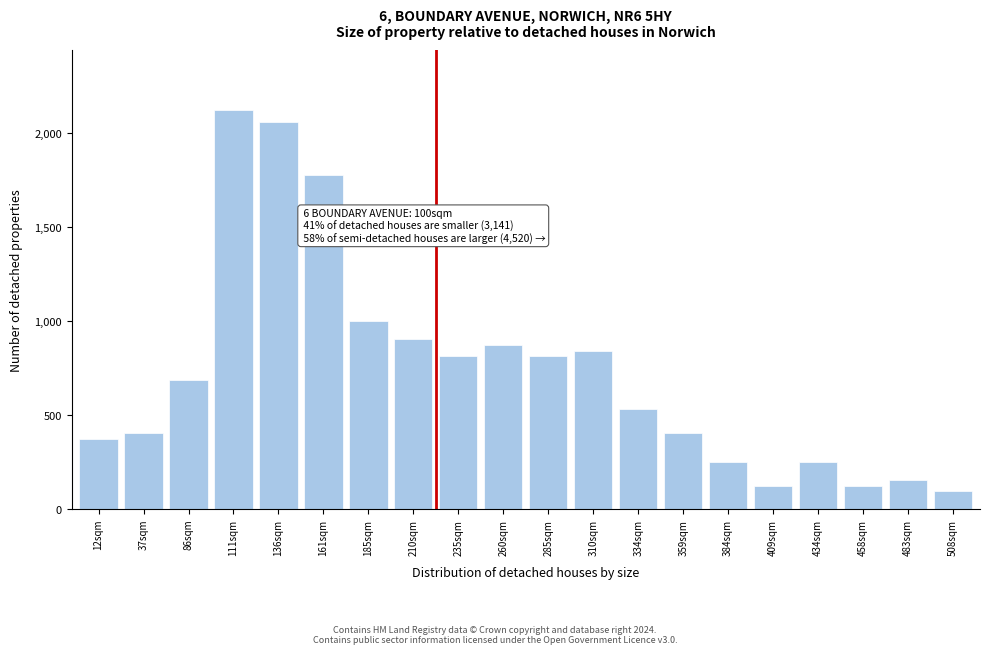

Is it true that the value at 434sqm is 250.0?

True